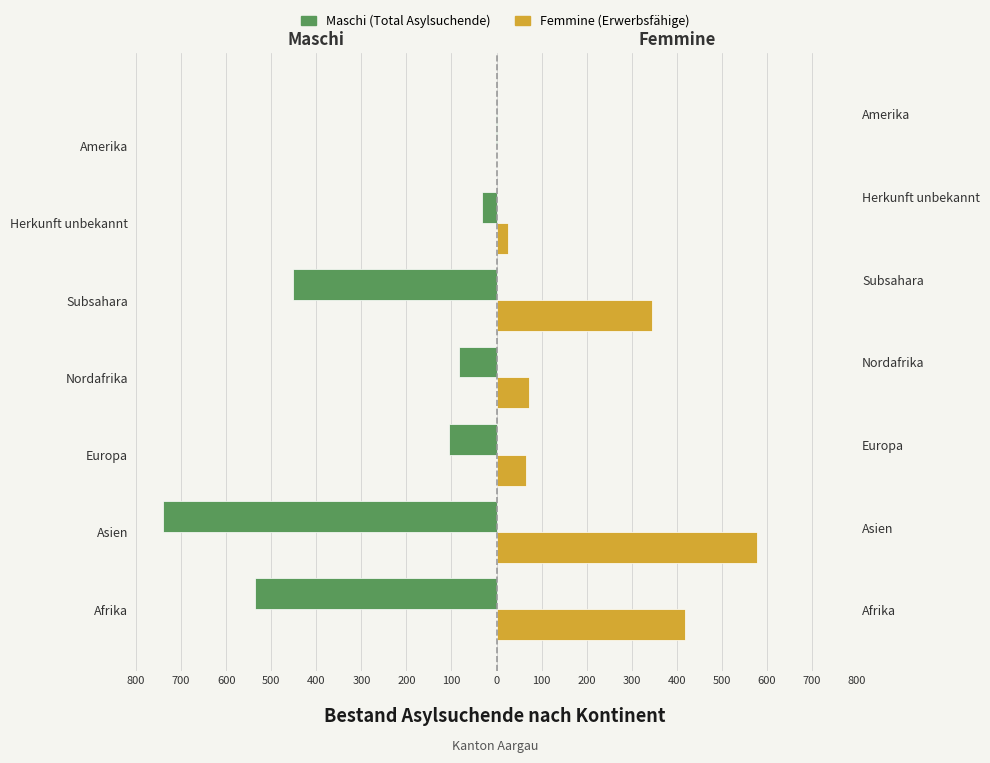

Reading left to right, transcribe all the data shown in this chart.

Maschi (Total Asylsuchende): -536	-741	-106	-84	-452	-32	-2
Femmine (Erwerbsfähige): 417	578	66	73	344	26	2